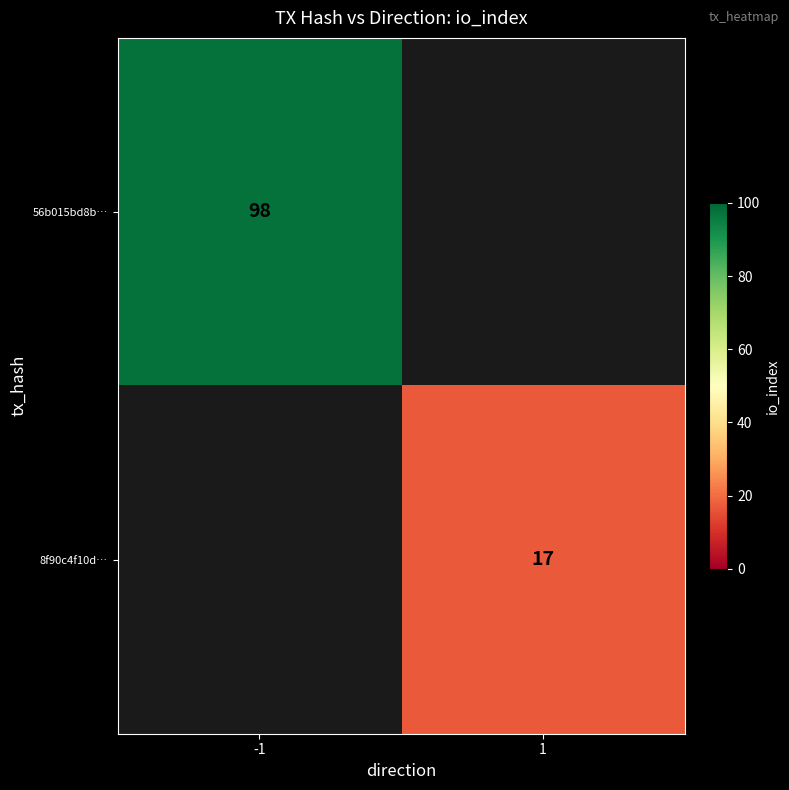

The 8f90c4f10d… series shows 17 at 1. True or false?

True